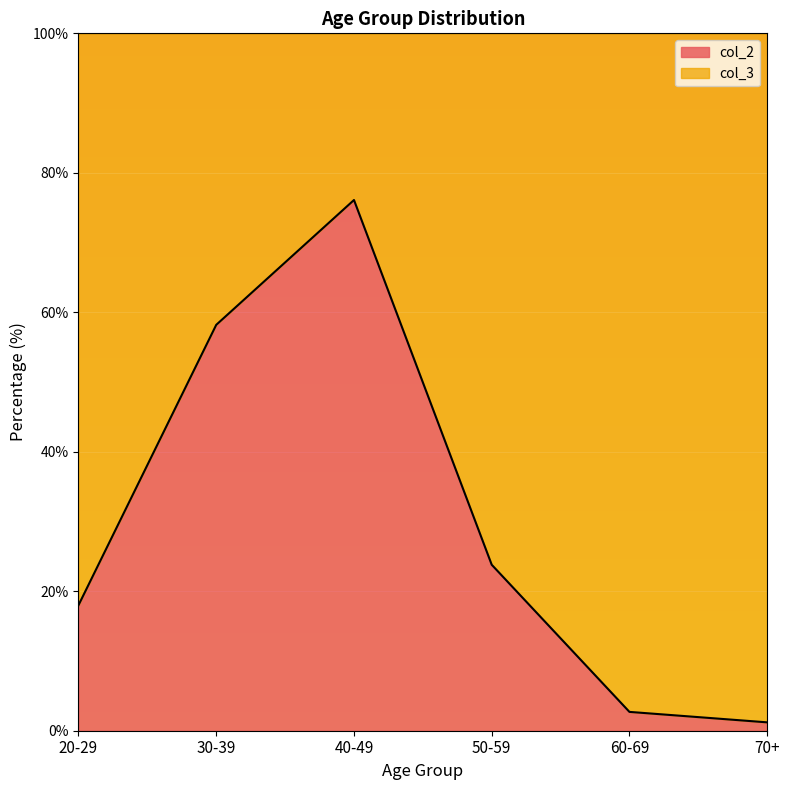

Reading left to right, extract all data points from this chart.

20-29=18.0	30-39=58.2	40-49=76.1	50-59=23.8	60-69=2.7	70+=1.2